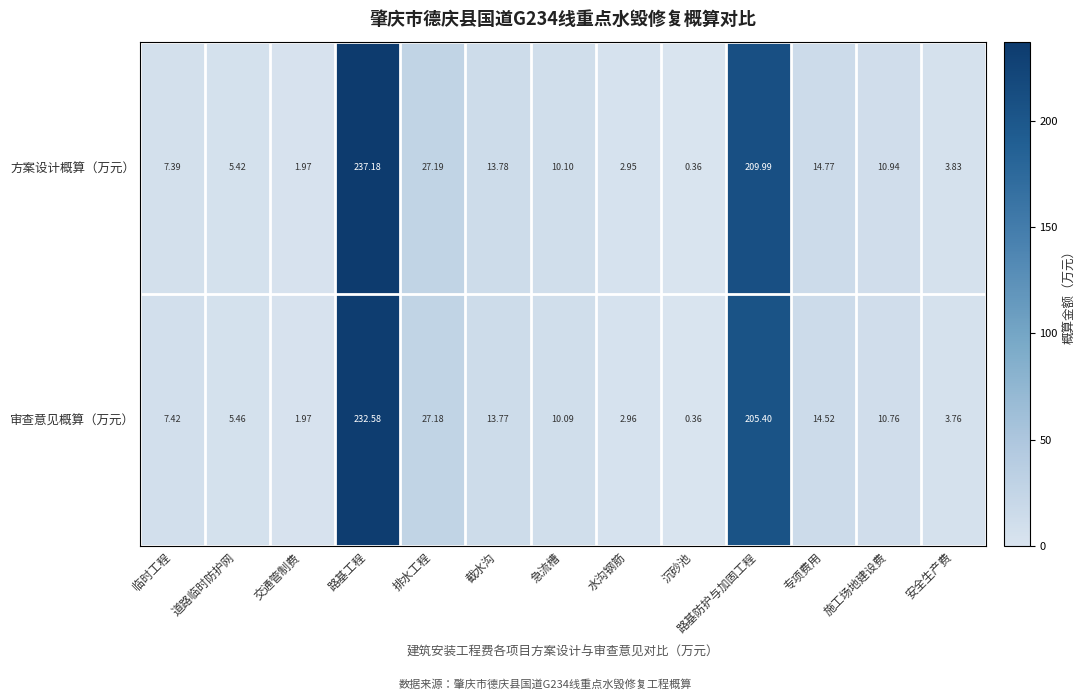

At how many categories does at least one series exceed 203?

2